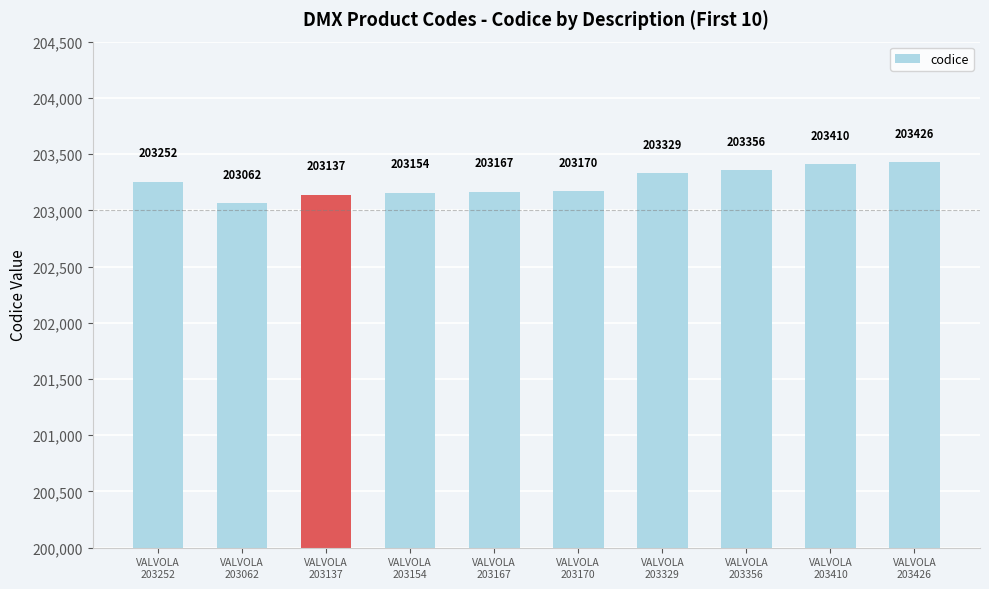

Rank the categories by value from lowest to highest.

VALVOLA
203062, VALVOLA
203137, VALVOLA
203154, VALVOLA
203167, VALVOLA
203170, VALVOLA
203252, VALVOLA
203329, VALVOLA
203356, VALVOLA
203410, VALVOLA
203426